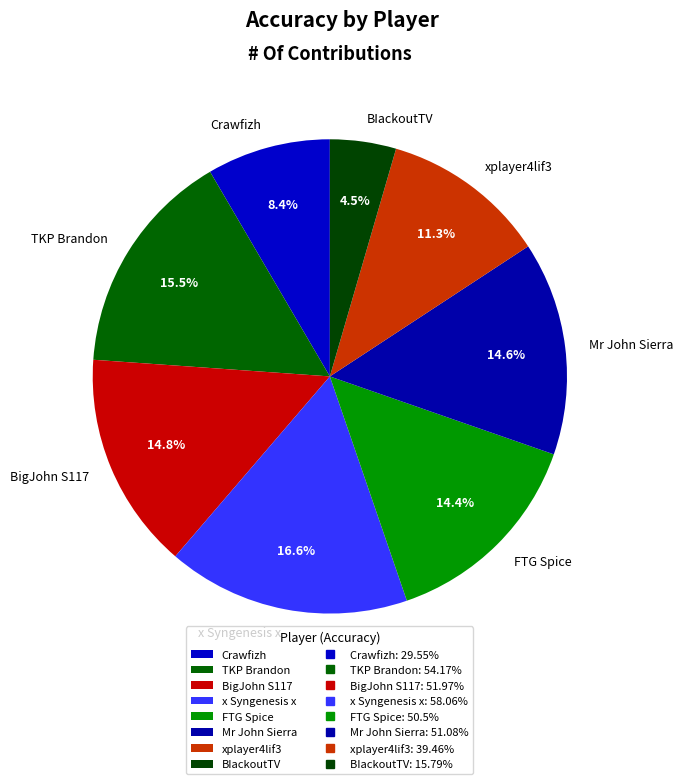

Which slice is the largest?

x Syngenesis x